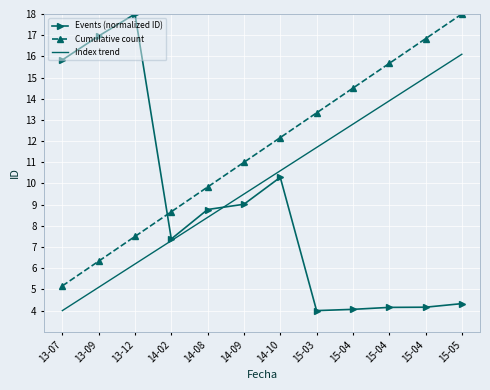

What are all the series names shown in the legend?

Events (normalized ID), Cumulative count, Index trend